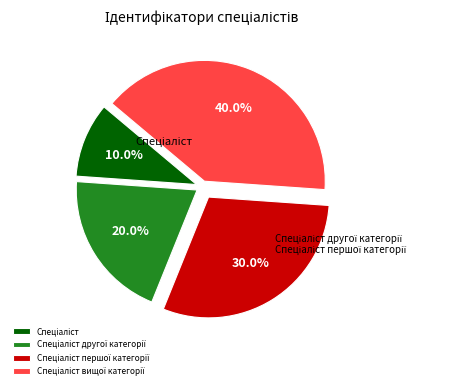

Does any single category account for the majority?

No